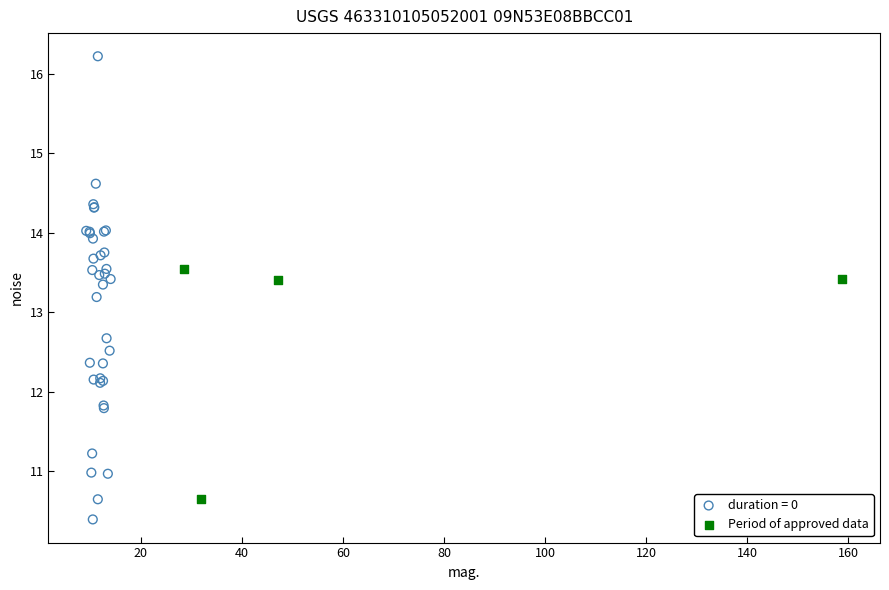

Which series contains the lowest Y value?

duration = 0